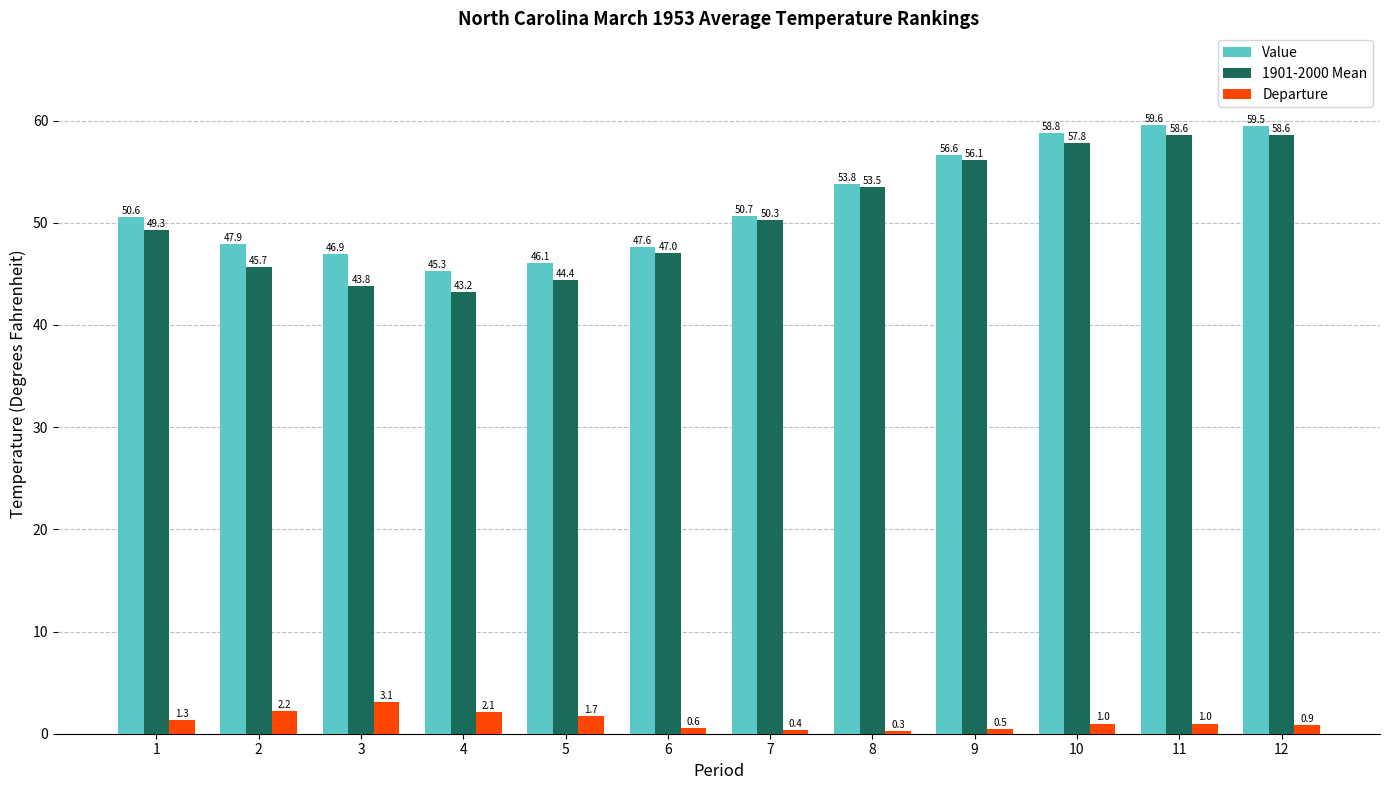

The value of Value at 9 is 86.9. True or false?

False